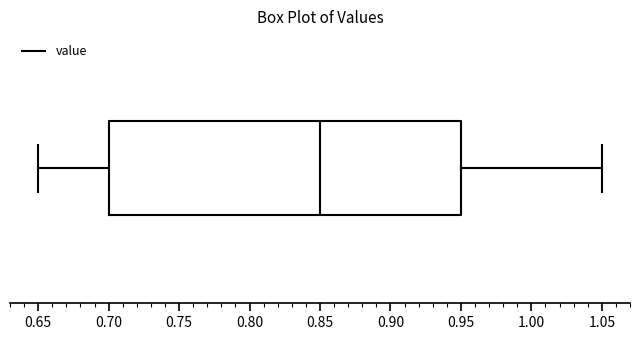

Transcribe this box plot: give where the median line is, the range the box spans, and where the two whiskers end, as read against the x-axis. The values are not printed on the chart, so give them approximately, as read against the axis.

median 0.85, box 0.70 to 0.95, whiskers 0.65 to 1.05